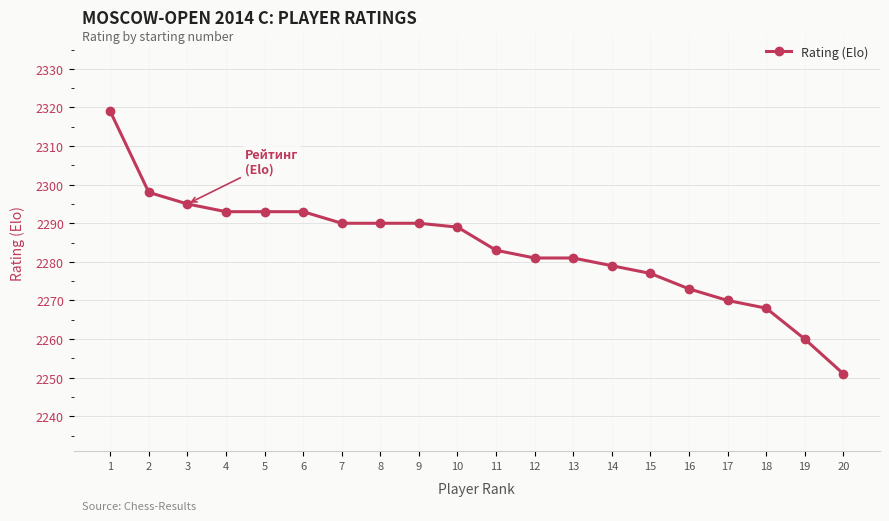

Is this an area chart (filled region under the line)?

No